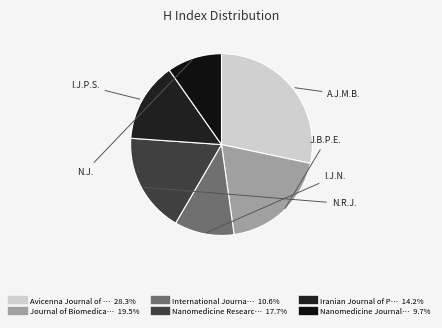

How many slices are in this pie chart?

6